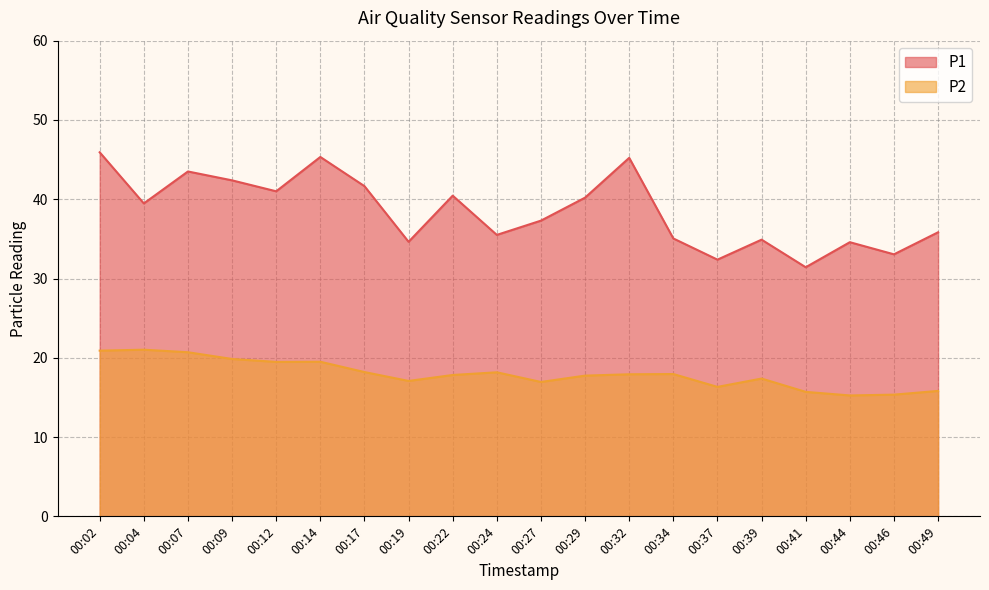

How many lines are shown in the chart?

2